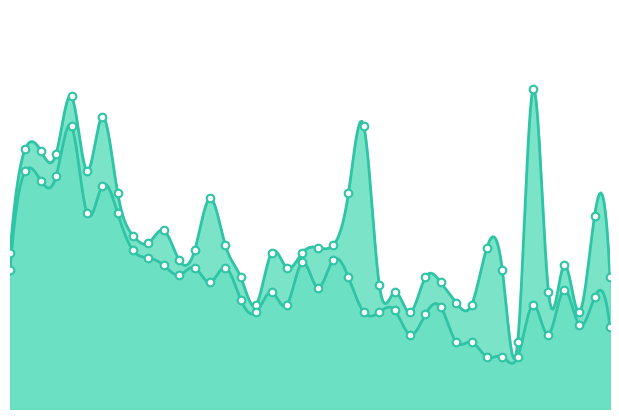

Which series has the largest total across all categories?

P1